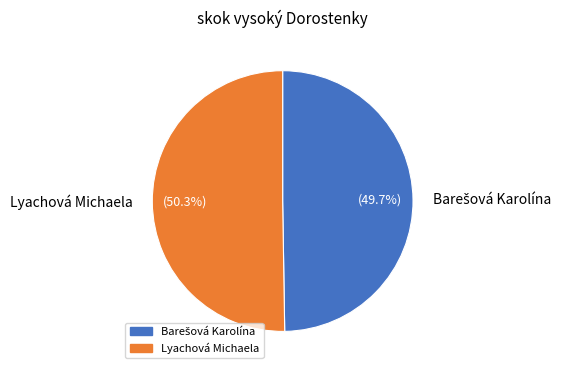

Which slice is the largest?

Lyachová Michaela